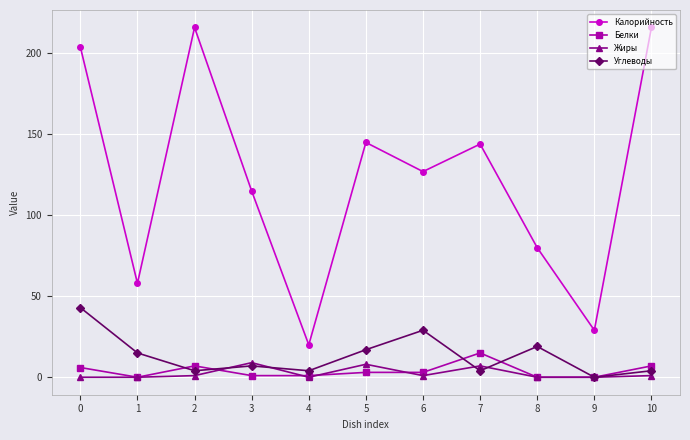

Rank the series at 6 from highest to lowest value.

Калорийность, Углеводы, Белки, Жиры